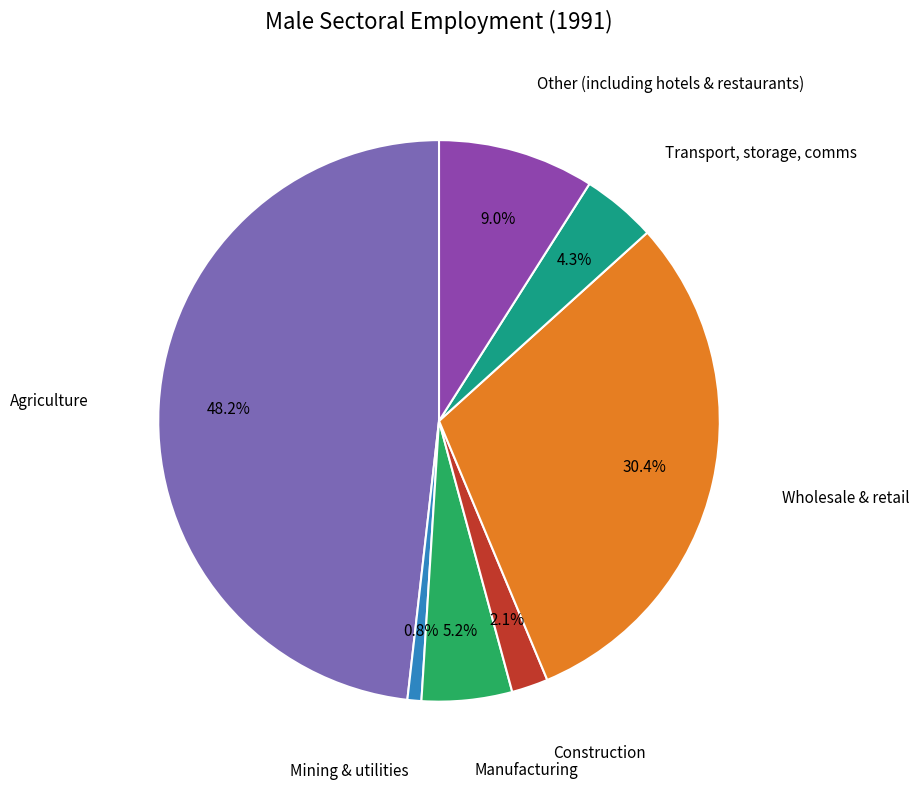

Is there a majority slice in this chart?

No